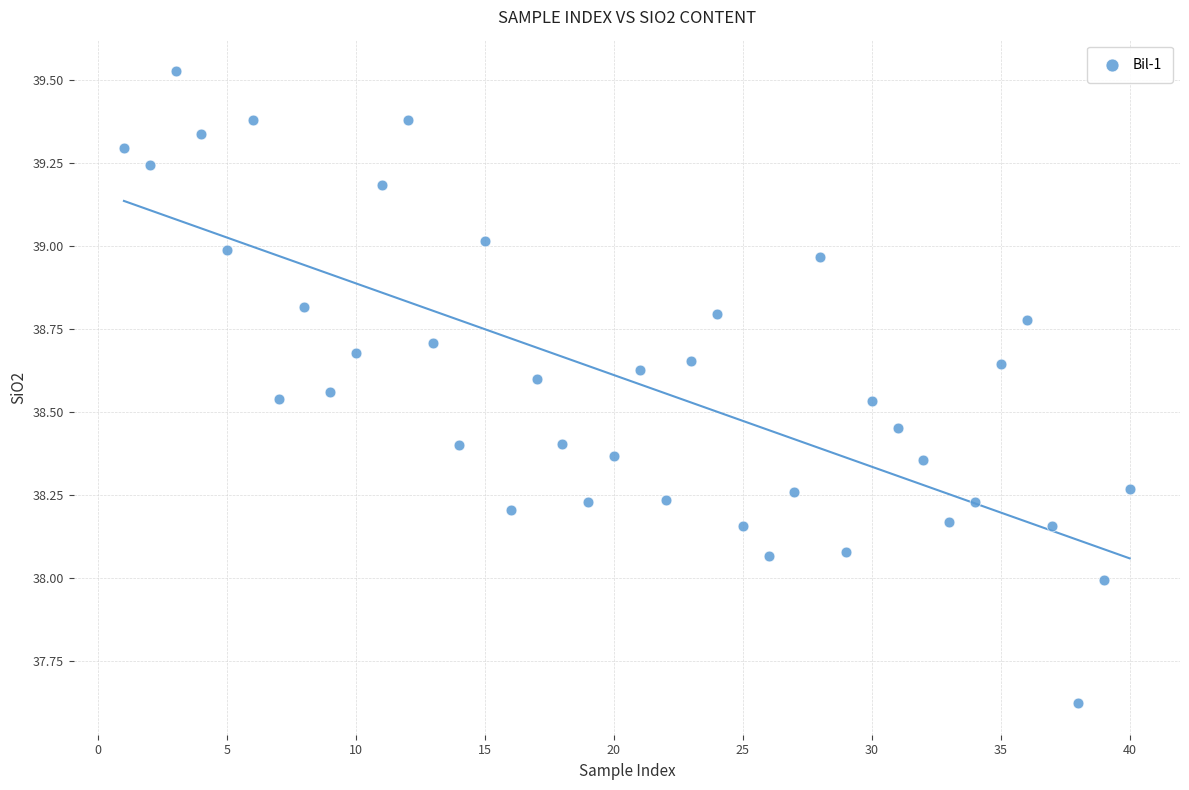

What is the range of Y values (max minus min)?

1.9